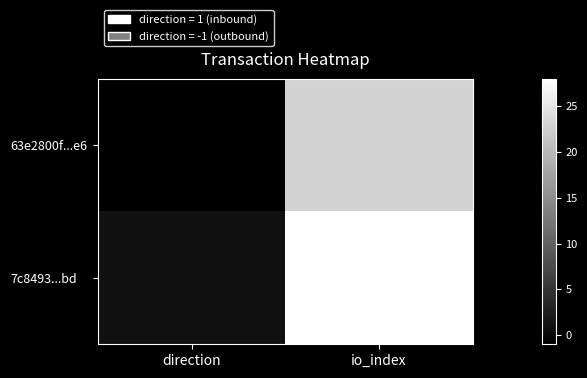

Between io_index and direction, which is larger?

io_index